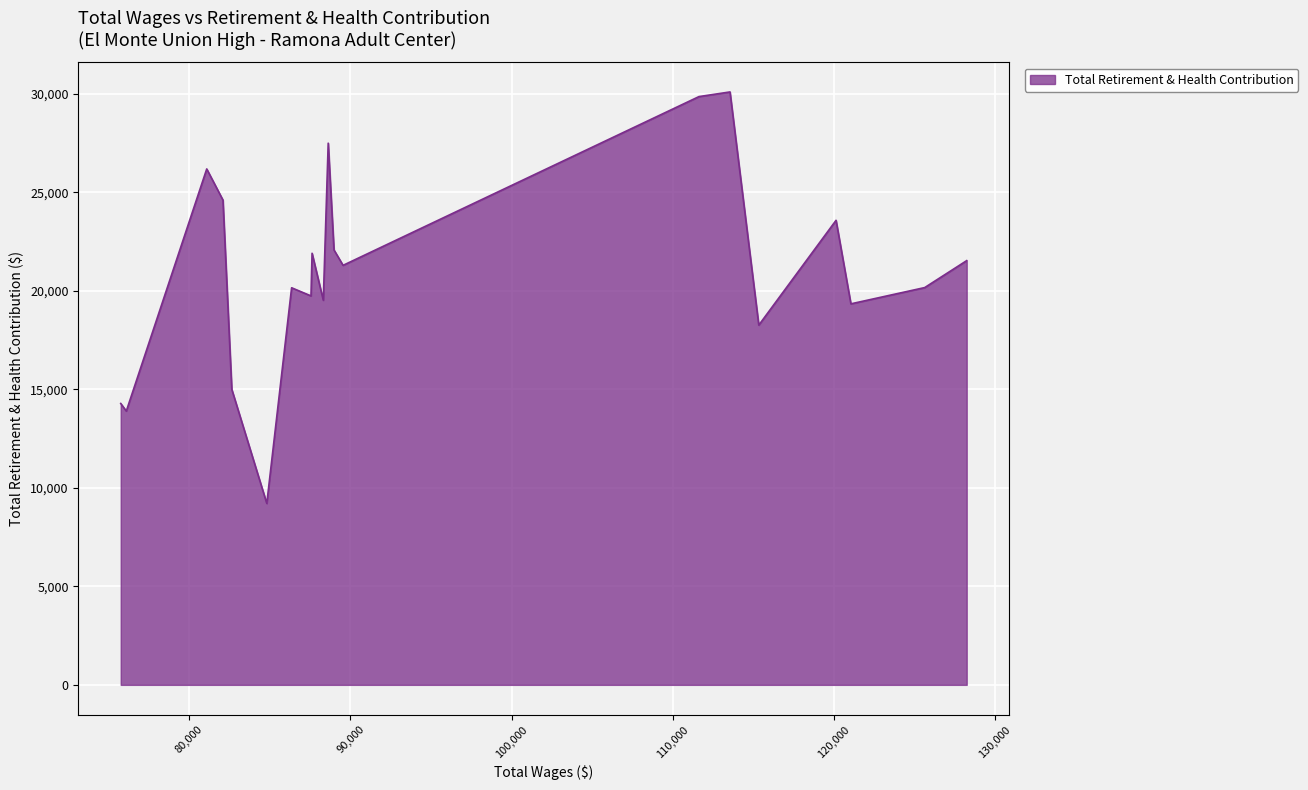

What is the difference between the maximum and minimum values?

20893